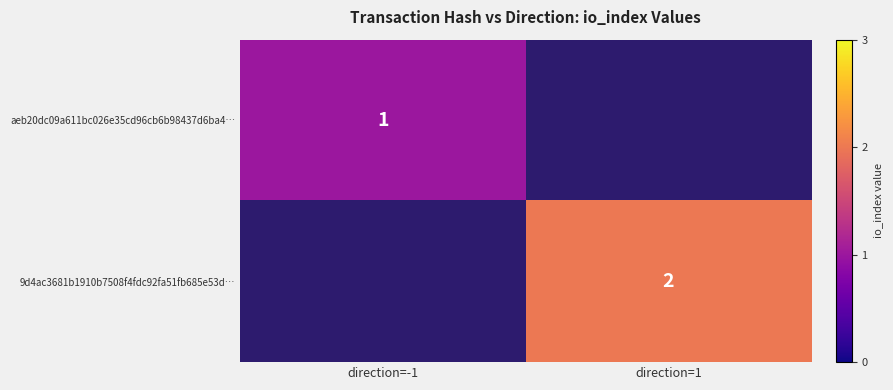

True or false: 9d4ac3681b1910b7508f4fdc92fa51fb685e53d… has a value of 3 at direction=1.

False